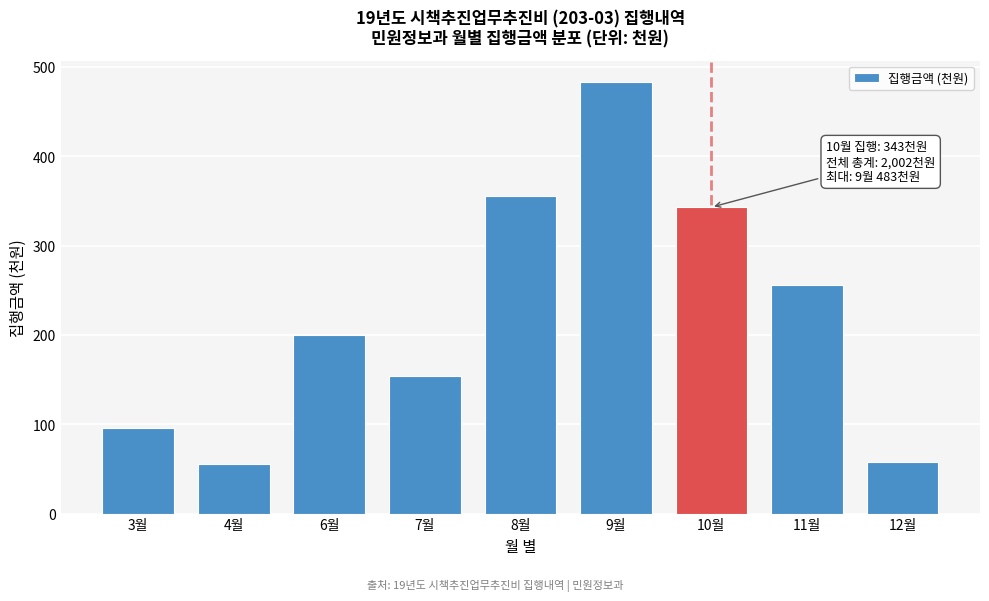

What is the change in value from 9월 to 11월?

-227